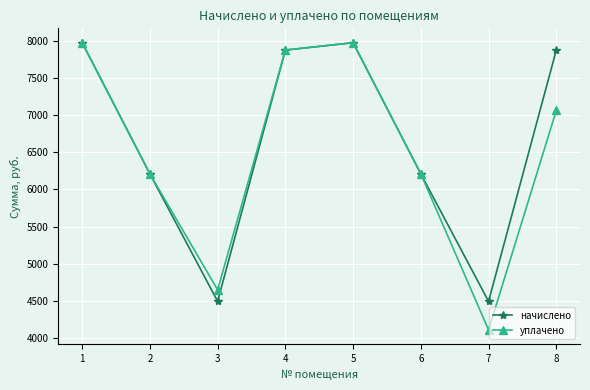

The value of уплачено at 3 is 4650.5. True or false?

True